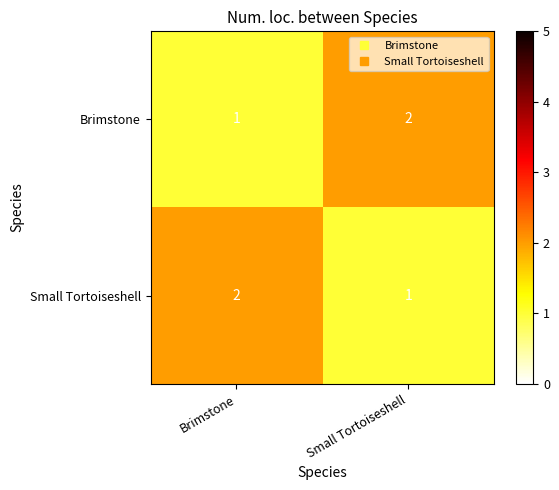

Reading left to right, what are all the values shown in this chart?

Brimstone: Brimstone=1	Small Tortoiseshell=2
Small Tortoiseshell: Brimstone=2	Small Tortoiseshell=1